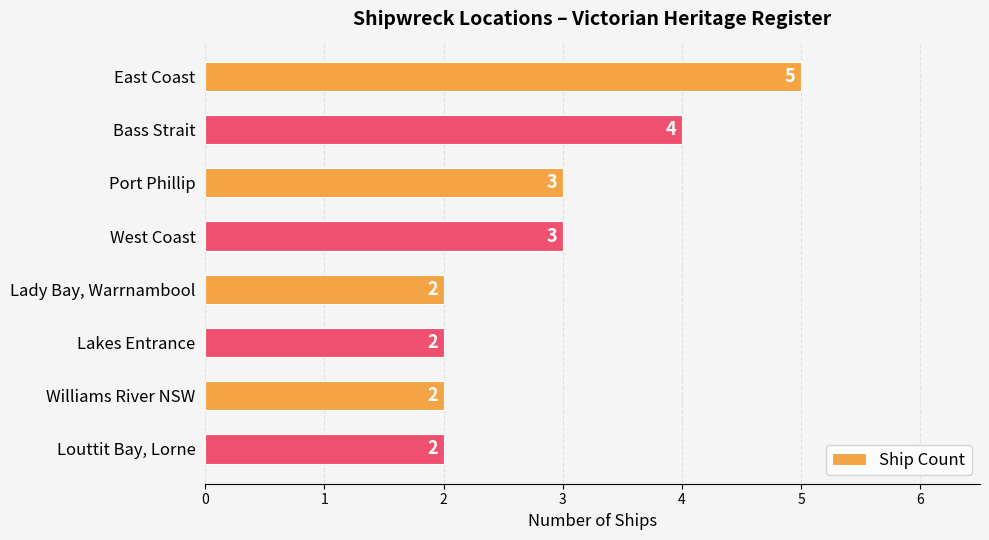

Between Bass Strait and Louttit Bay, Lorne, which is larger?

Bass Strait